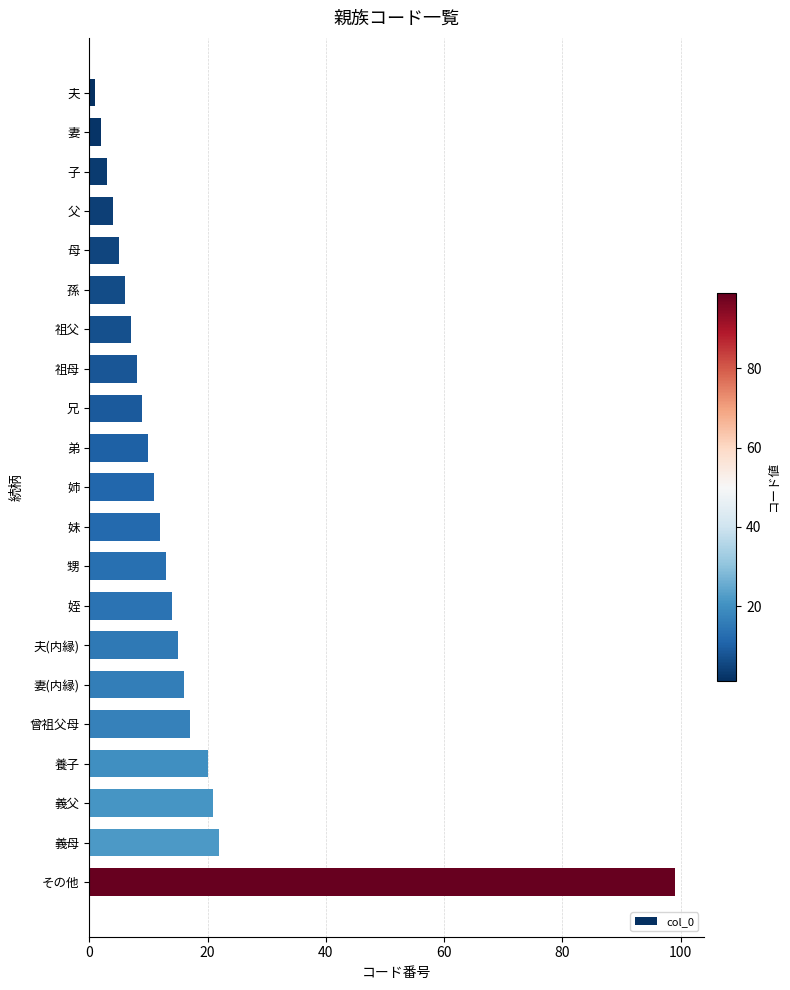

Reading top to bottom, what are all the values shown in this chart?

1	2	3	4	5	6	7	8	9	10	11	12	13	14	15	16	17	20	21	22	99